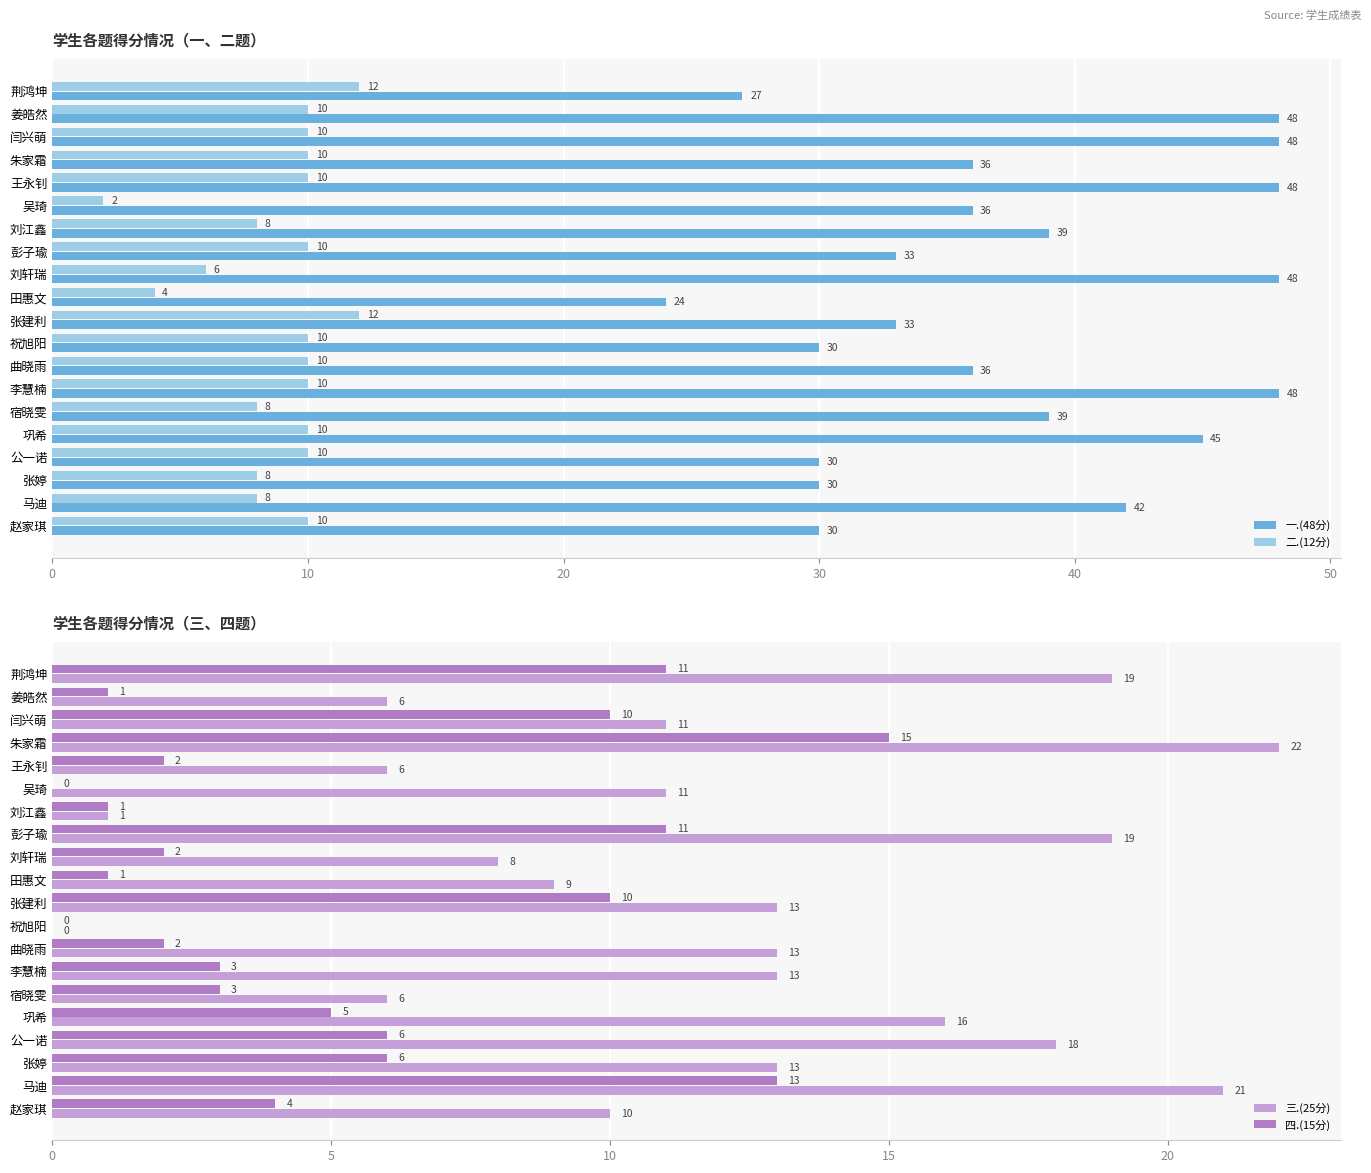

What is the average value of the 一.(48分) series?

38